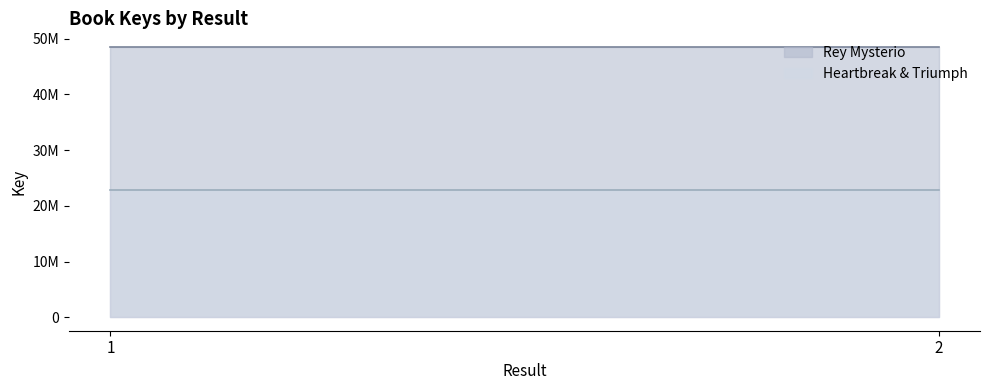

The value of Rey Mysterio at 1 is 48547896. True or false?

True